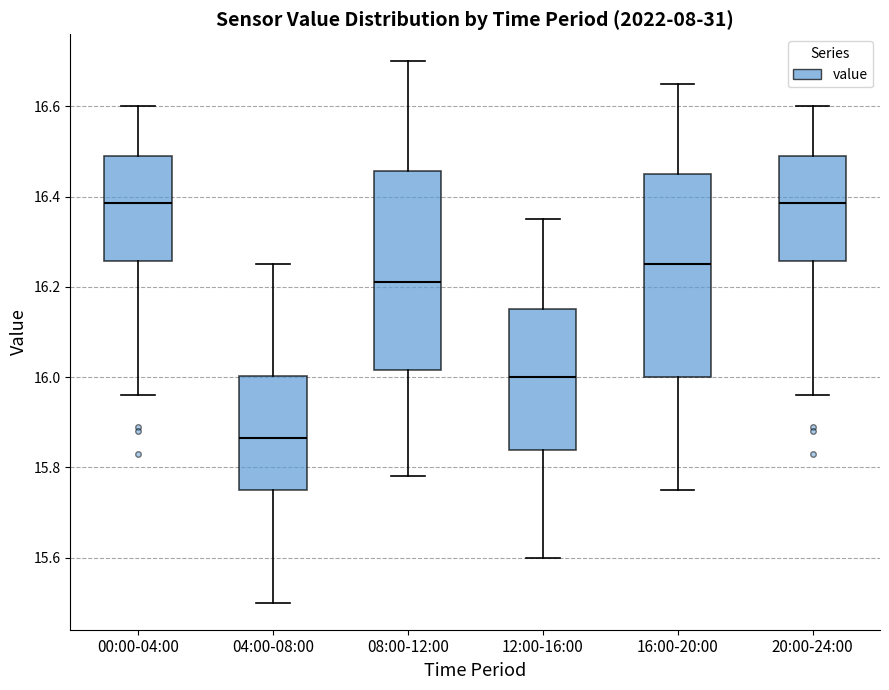

Where does the upper whisker of the box for 16:00-20:00 end on the y-axis? The values are not printed on the chart, so give them approximately, as read against the axis.

16.66